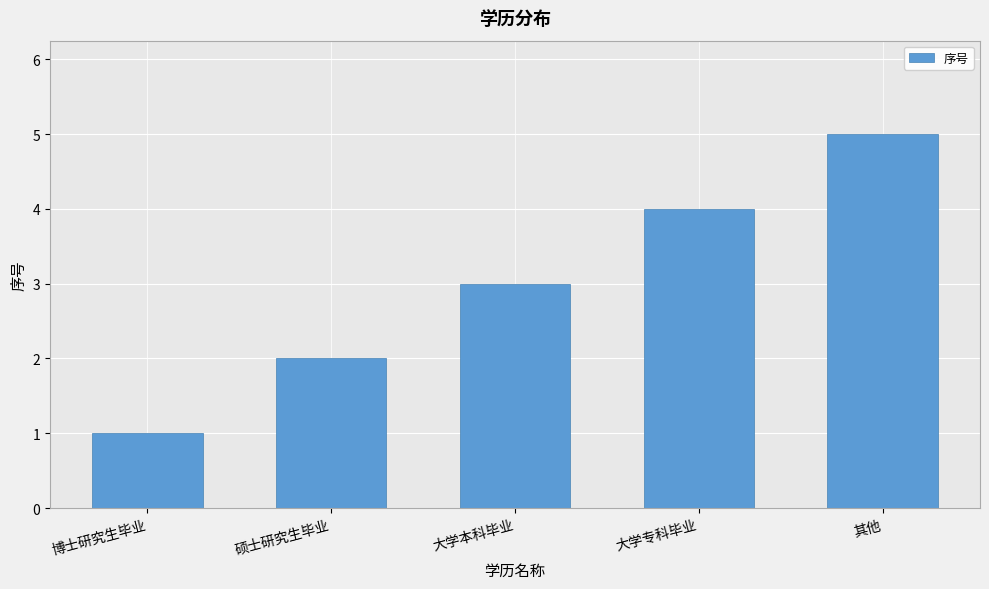

List the labels in order of value, largest first.

其他, 大学专科毕业, 大学本科毕业, 硕士研究生毕业, 博士研究生毕业